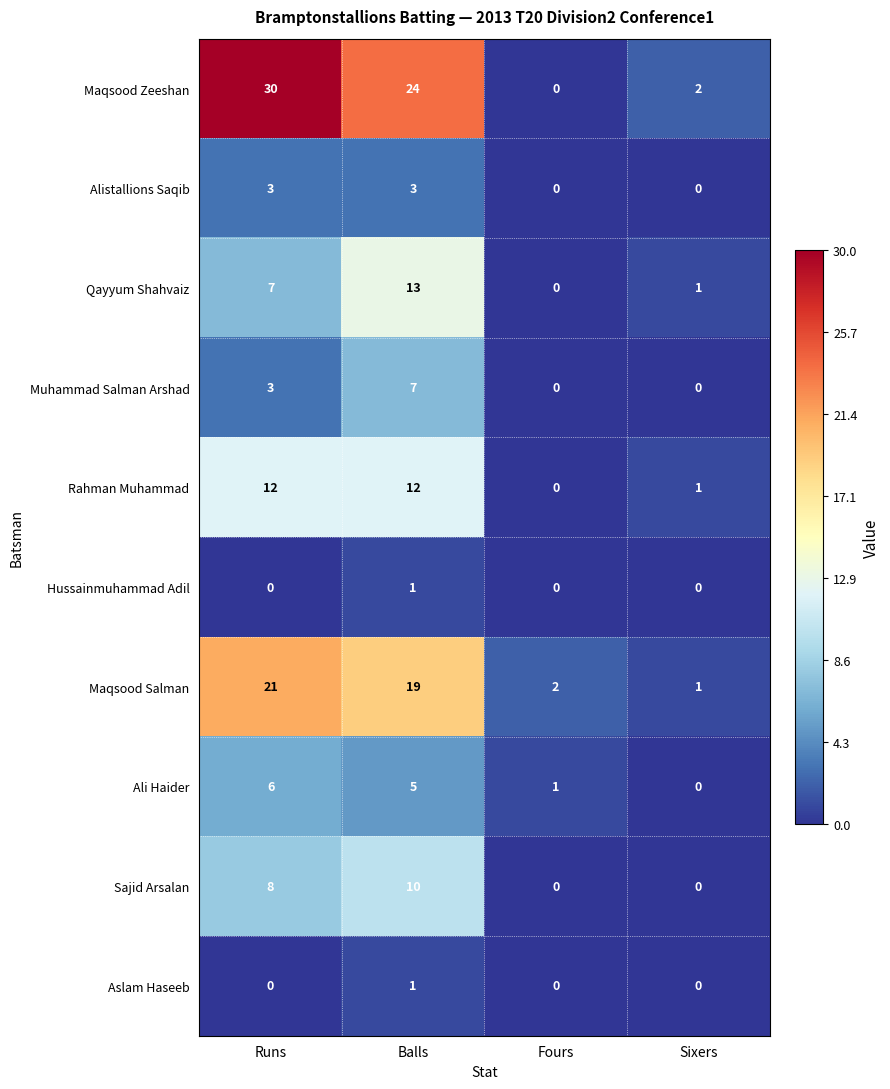

Between Balls and Sixers, which series saw the biggest shift?

Maqsood Zeeshan